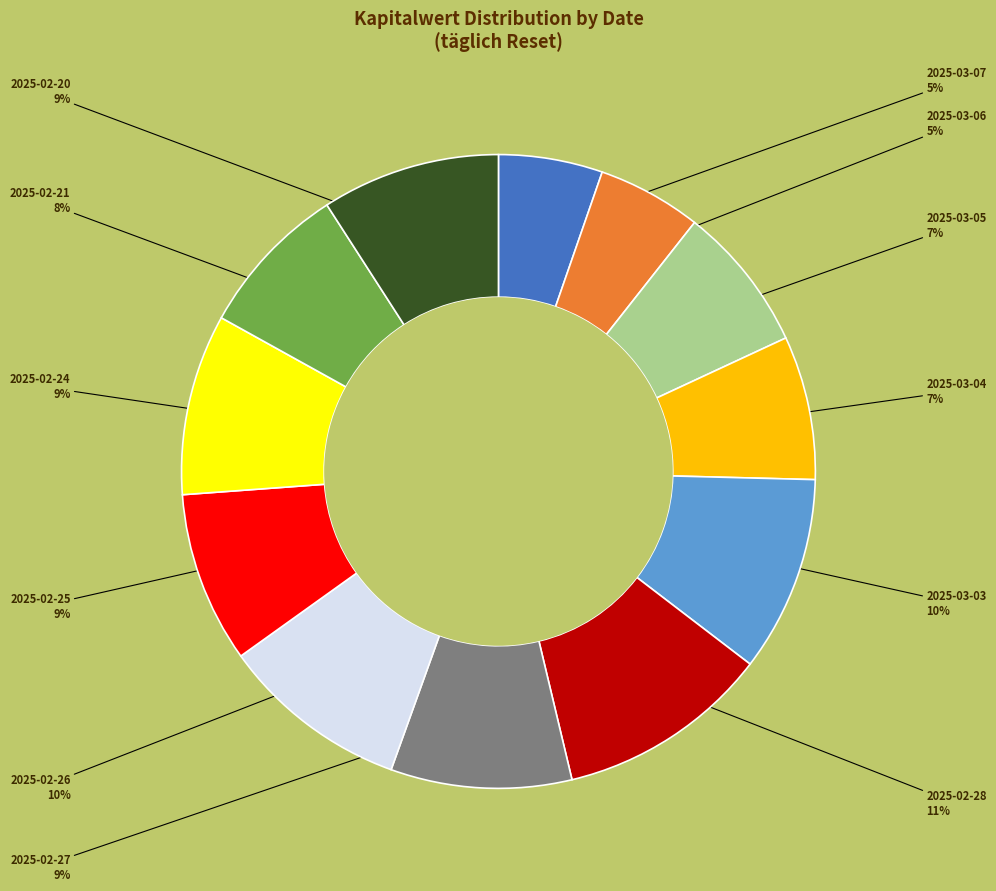

To the nearest percent, what is the difference between the 2025-02-20 and 2025-03-07 slice percentages?

4%